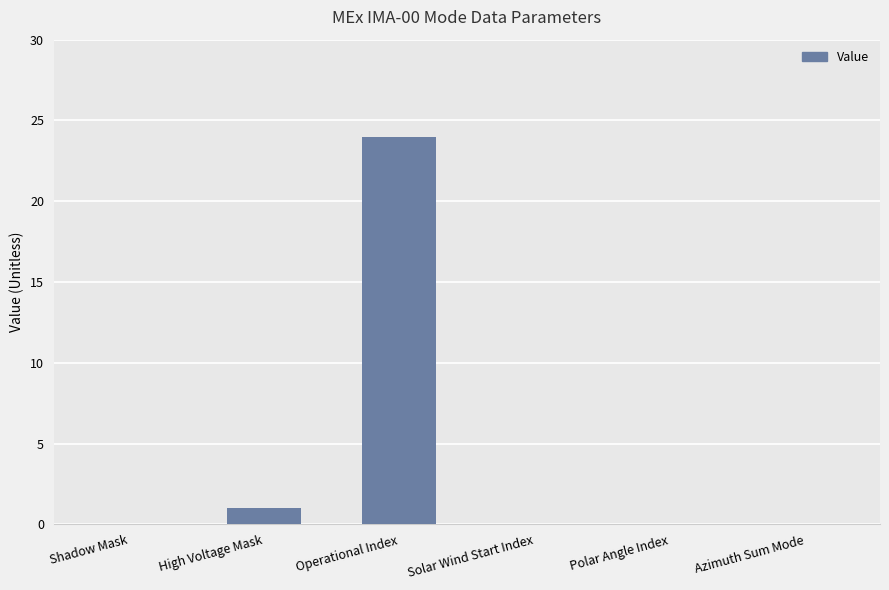

Between Polar Angle Index and Operational Index, which is larger?

Operational Index